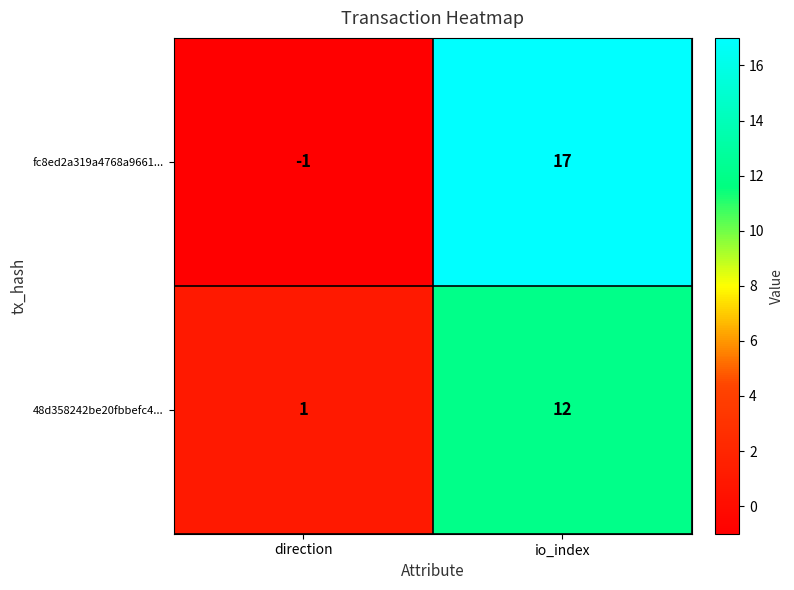

Reading left to right, transcribe all the data shown in this chart.

fc8ed2a319a4768a9661...: -1	17
48d358242be20fbbefc4...: 1	12